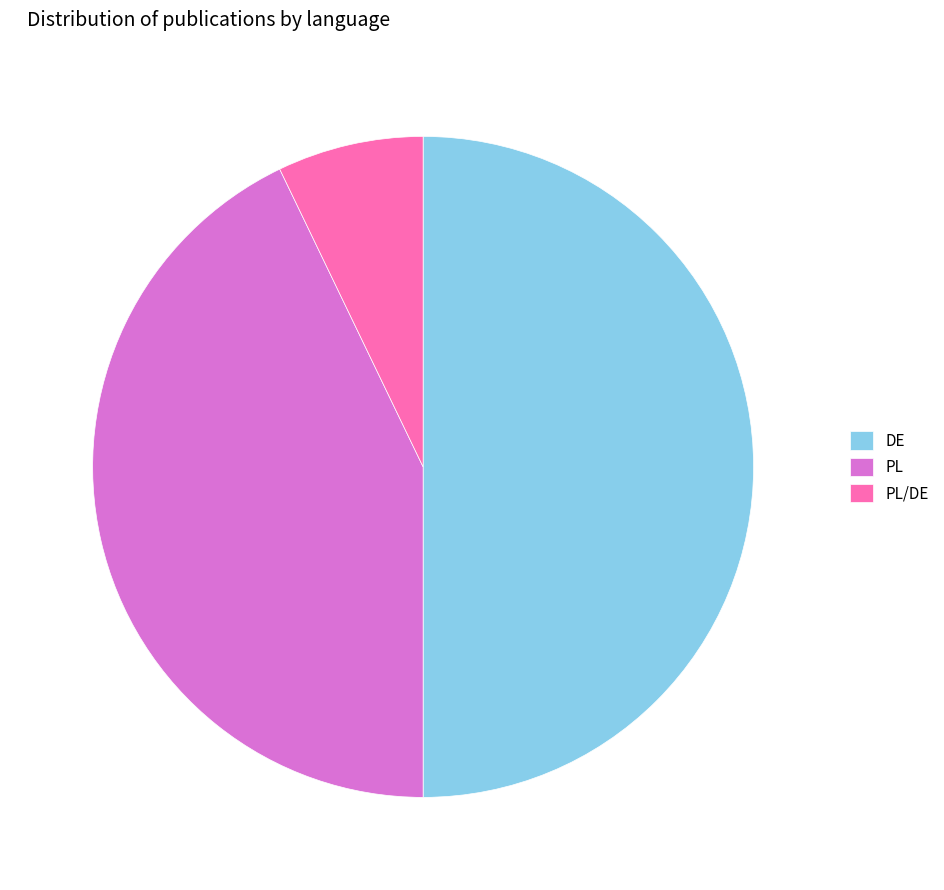

Does PL/DE account for over 50% of the chart?

No